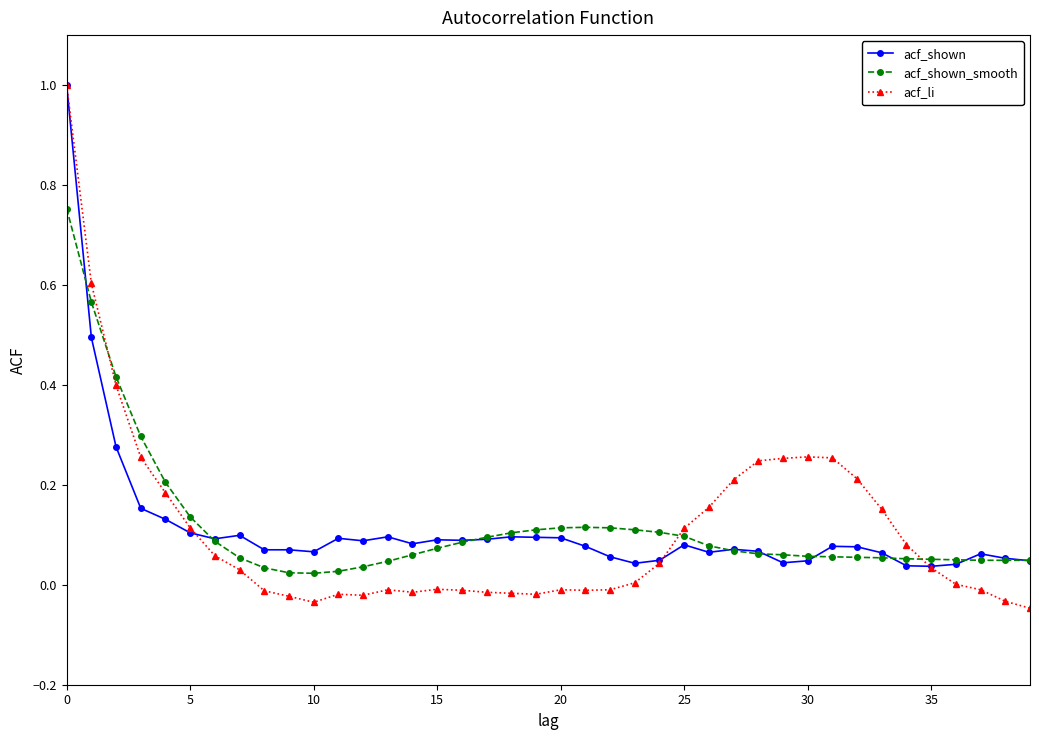

Which series has the largest range (max minus min)?

acf_li